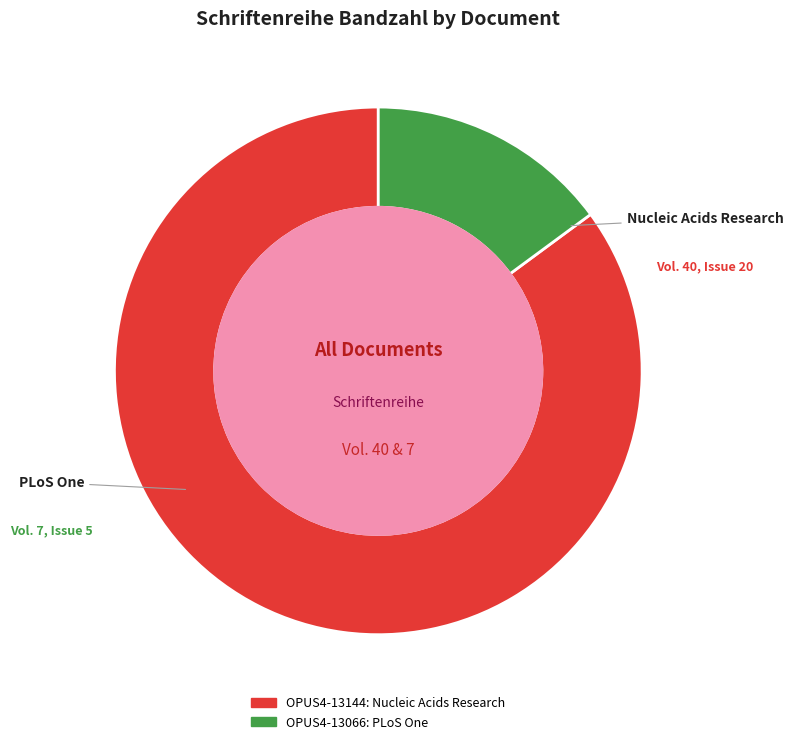

What is the largest slice in the pie chart?

OPUS4-13144